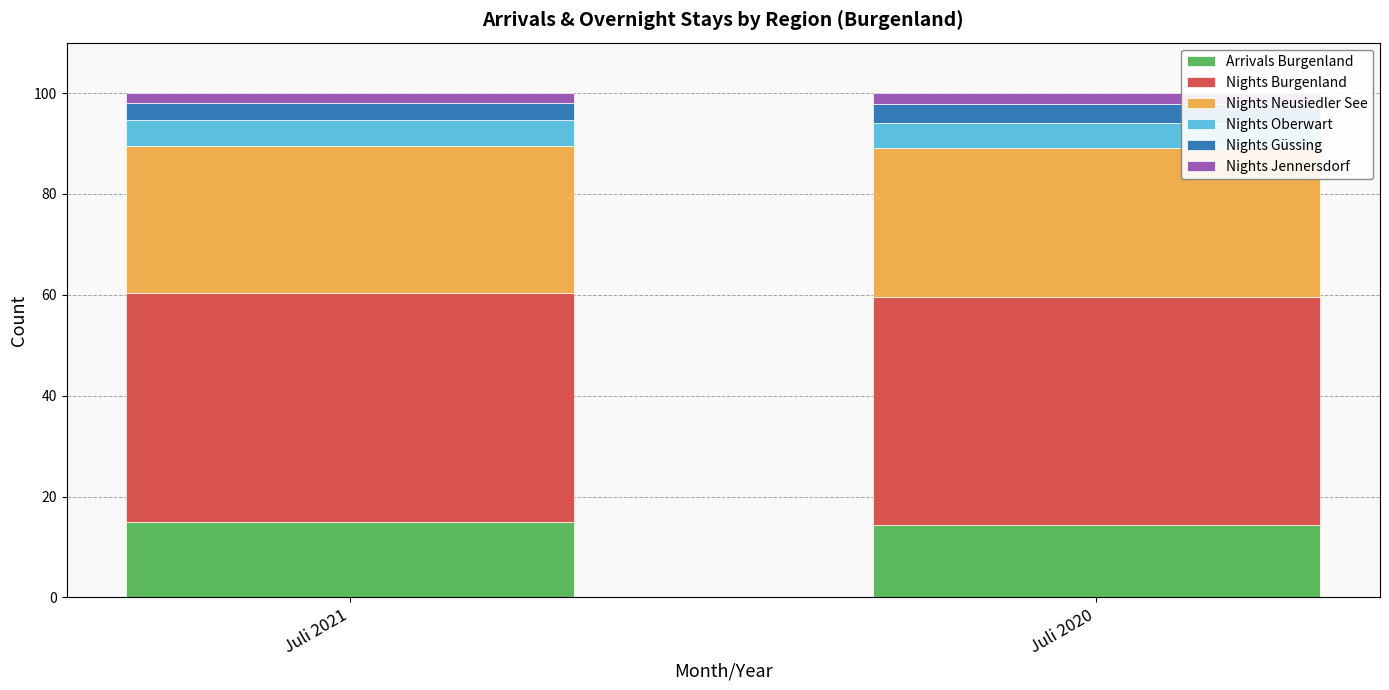

What is the total value across all series at Juli 2020?

100.0